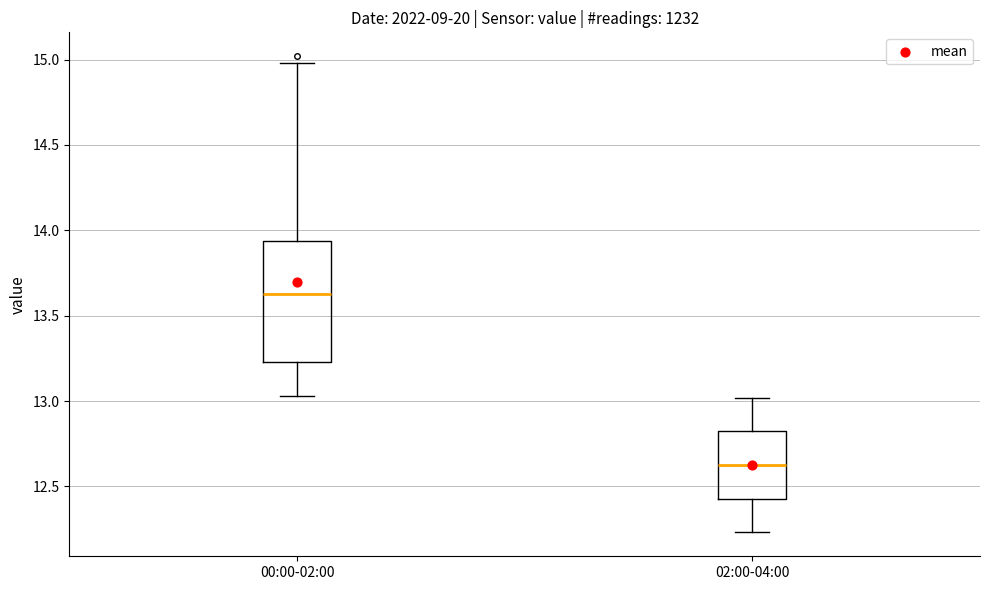

Where does the lower whisker of the box for 00:00-02:00 end on the y-axis? The values are not printed on the chart, so give them approximately, as read against the axis.

13.05